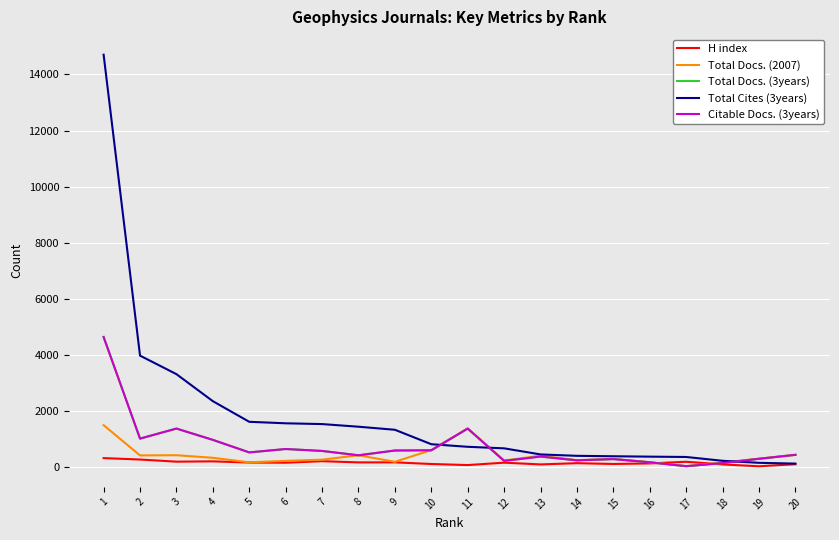

What is the difference between the Citable Docs. (3years) values at 16 and 15?

115